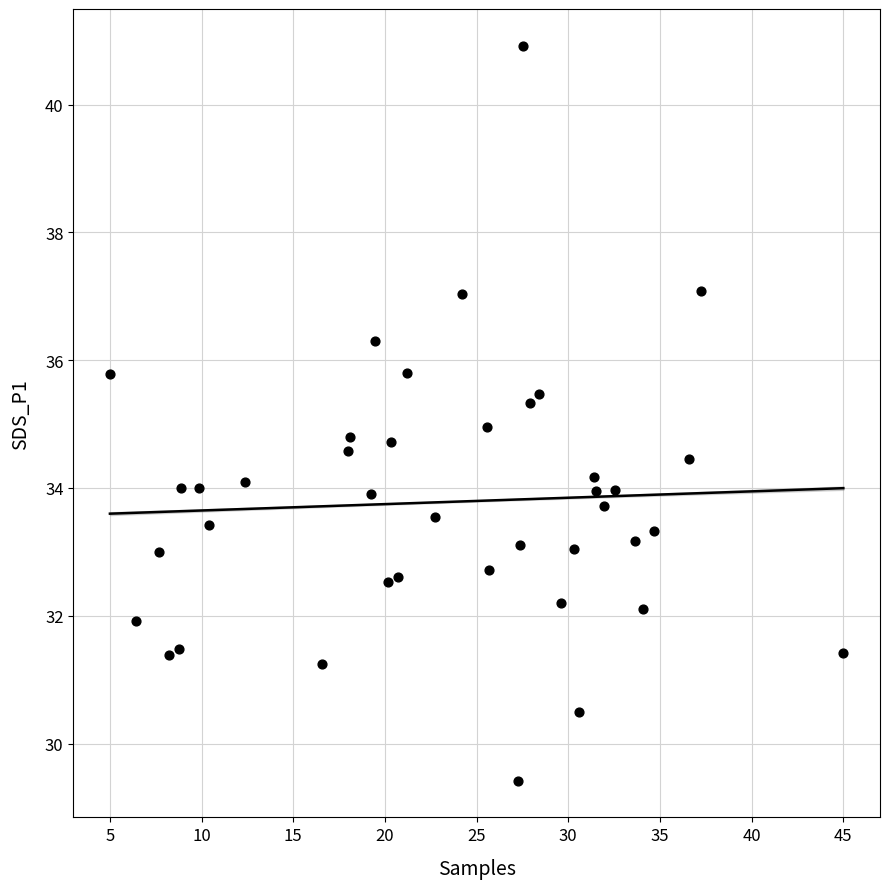

What is the range of X values (max minus min)?

40.0